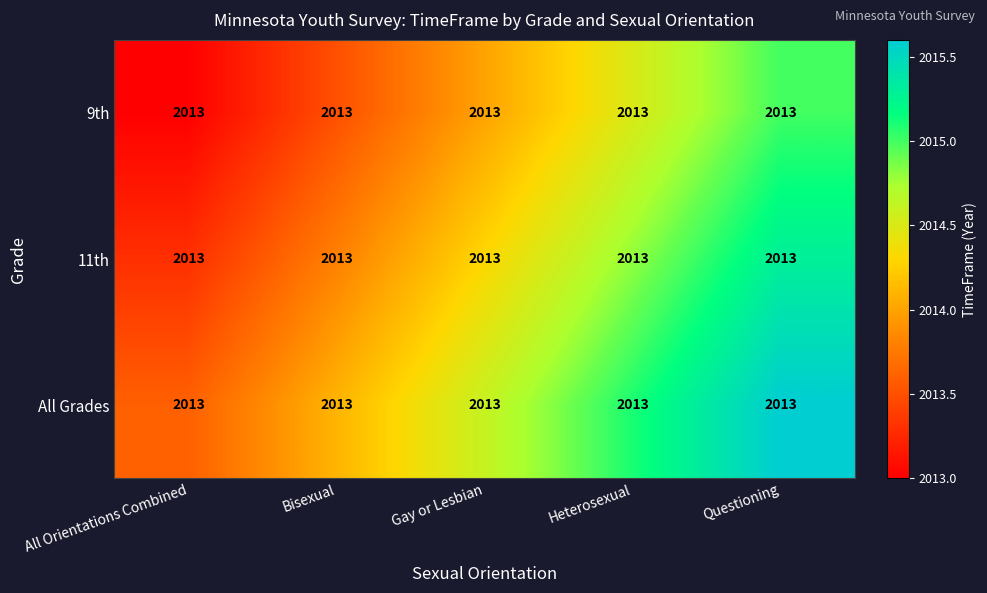

Rank the categories by 9th value from highest to lowest.

Questioning, Heterosexual, Gay or Lesbian, Bisexual, All Orientations Combined